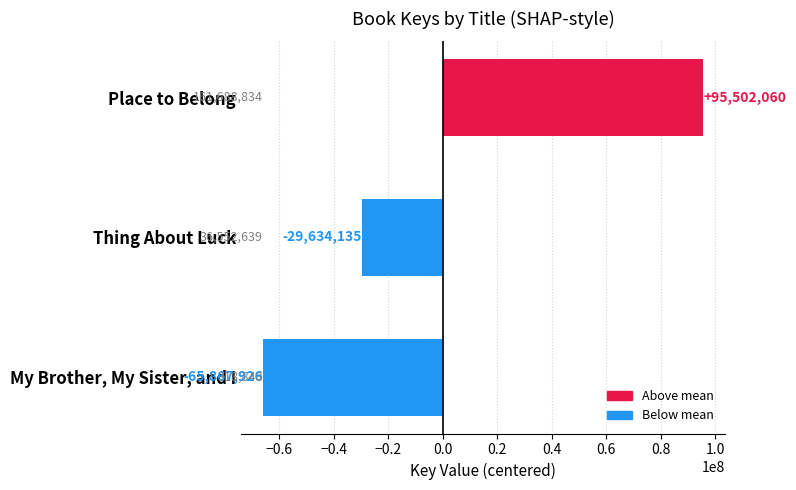

Rank the categories by value from highest to lowest.

Place to Belong, Thing About Luck, My Brother, My Sister, and I